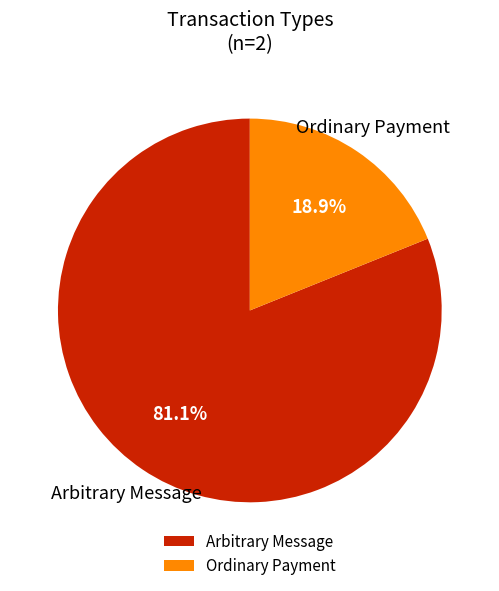

Which category has the smallest portion of the pie?

Ordinary Payment